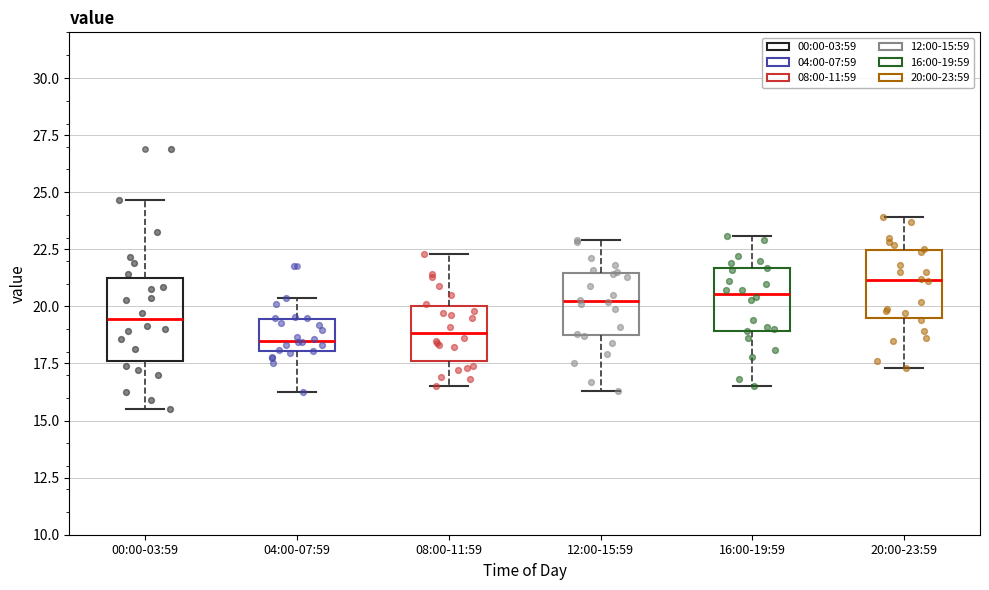

Where does the upper whisker of the box for 16:00-19:59 end on the y-axis? The values are not printed on the chart, so give them approximately, as read against the axis.

23.0